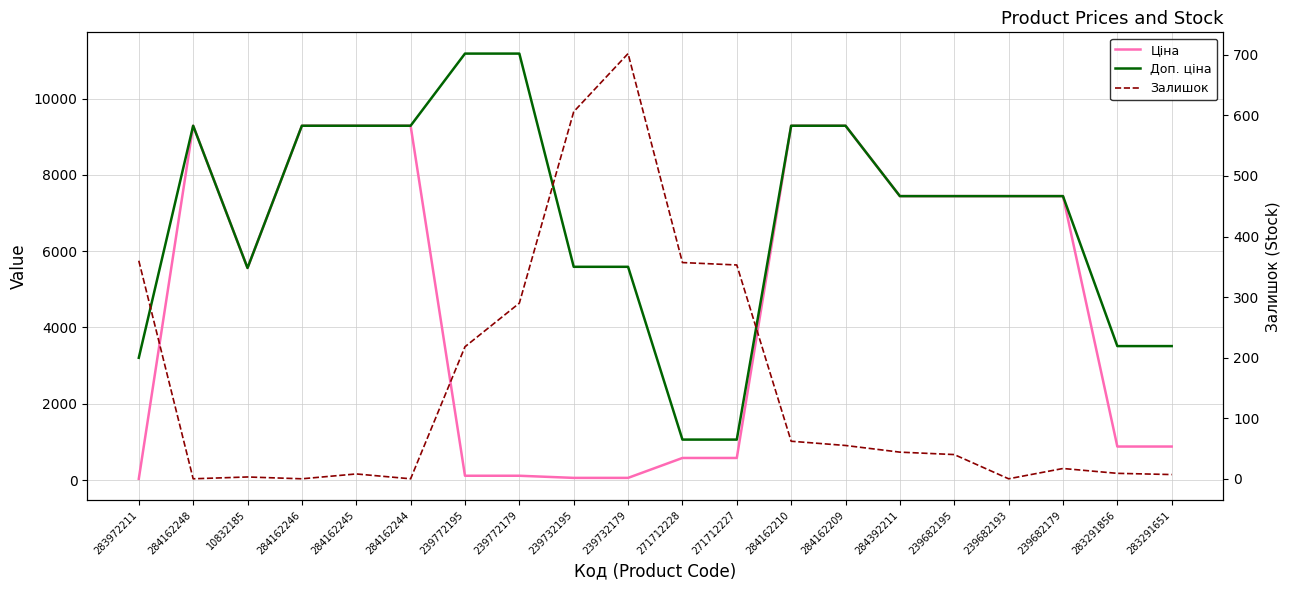

Is the value of Залишок at 284162210 greater than the value of Ціна at 283972211?

Yes